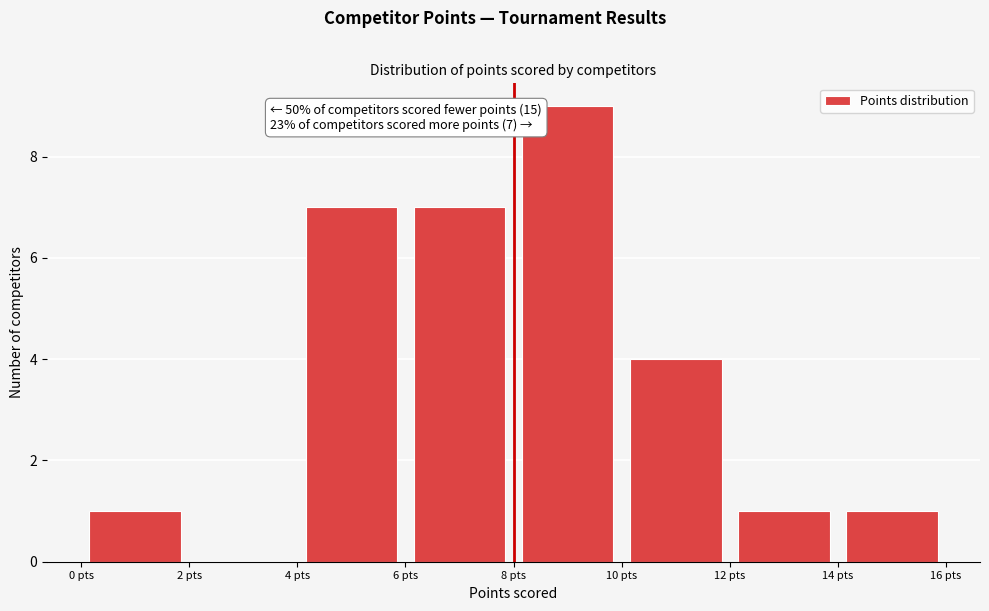

Which range on the x-axis has the tallest bar?

8 to 10